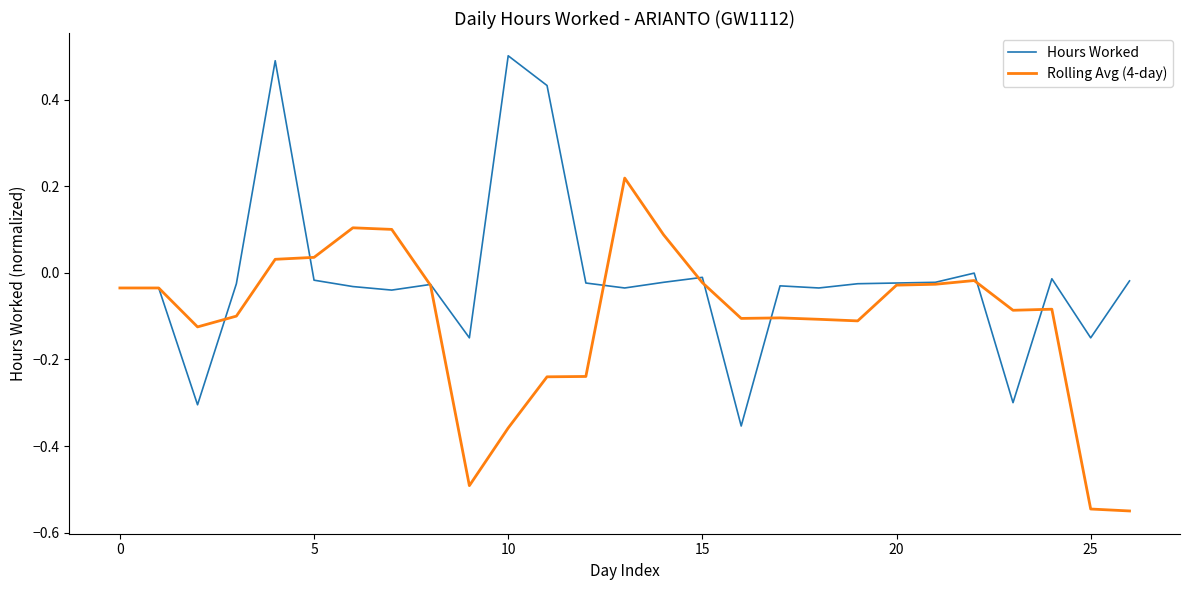

Which series has the largest total across all categories?

Hours Worked